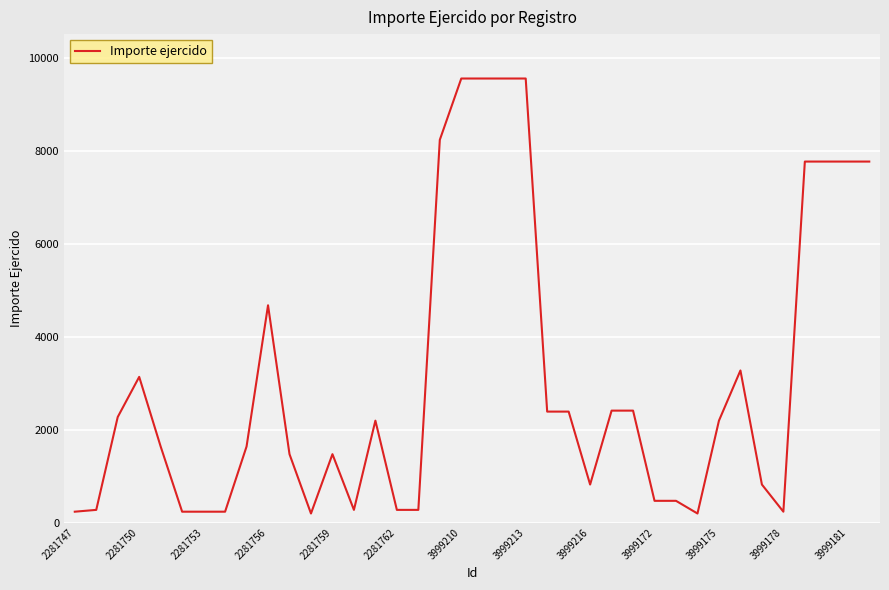

What is the greatest value displayed?

9565